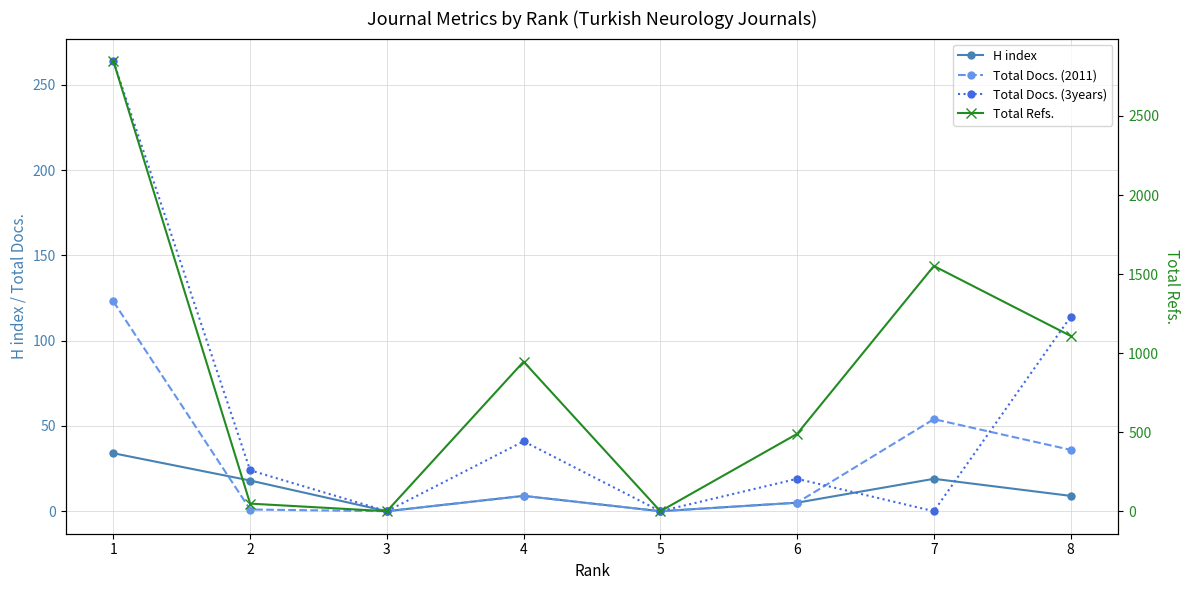

At how many categories does at least one series exceed 474?

5